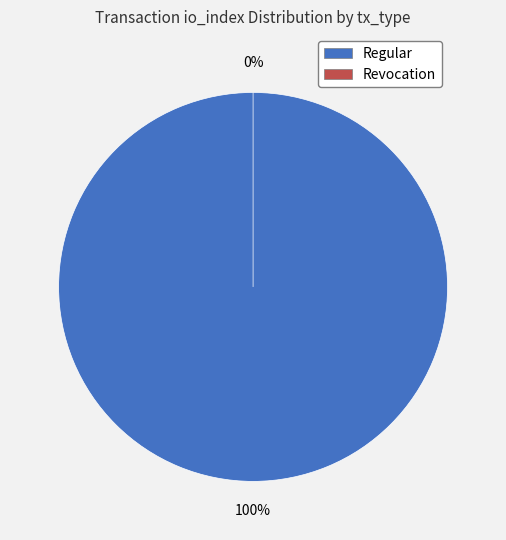

To the nearest percent, what percentage of the pie is Regular (io_index=107)?

100%